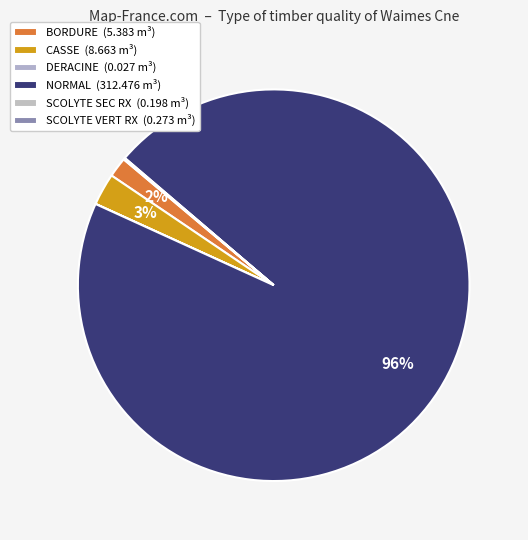

Do CASSE and DERACINE together represent more than half of the pie?

No